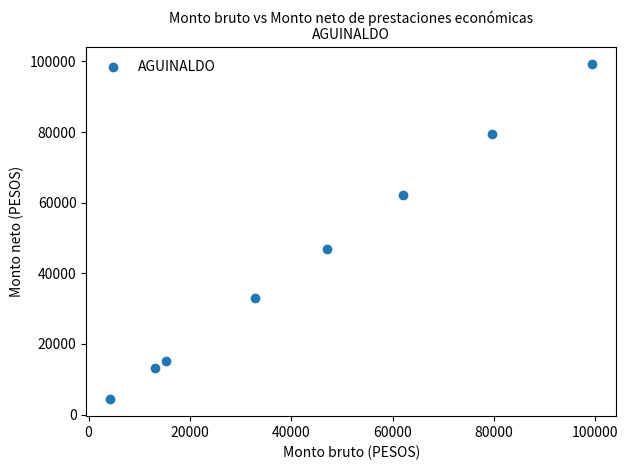

What Y value in the scatter plot is closest to 51815?

46997.0